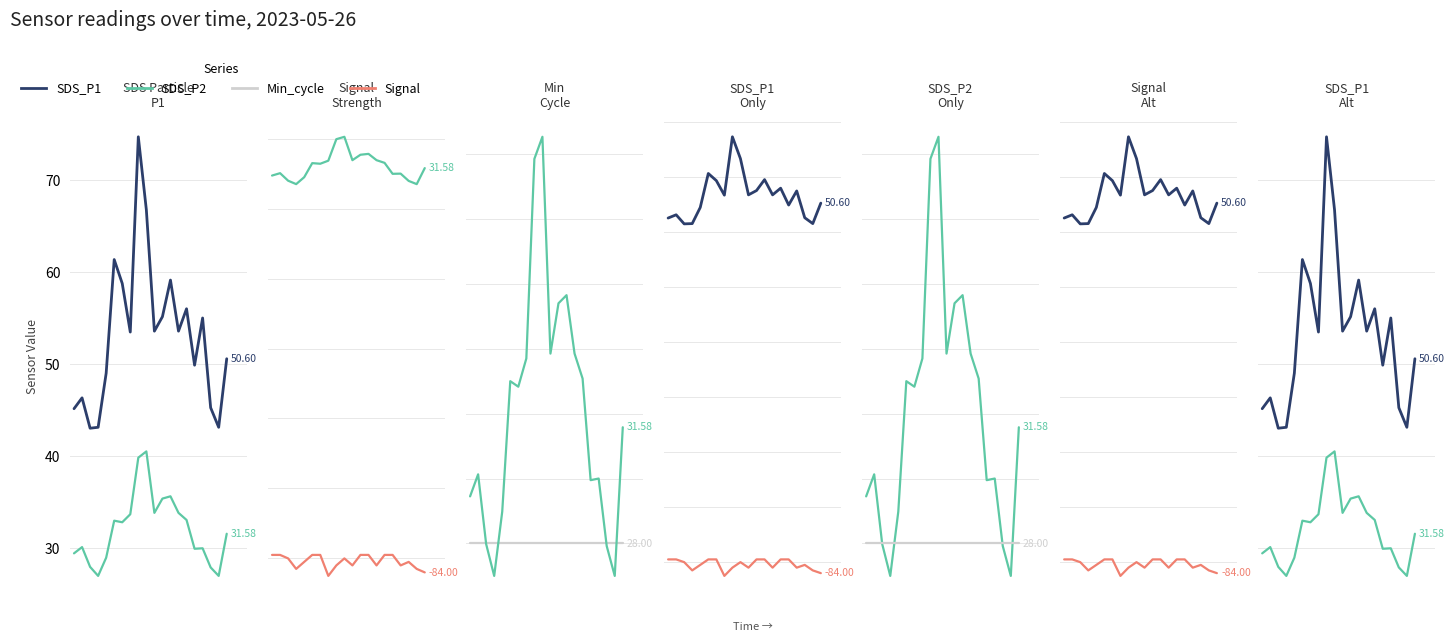

What is the value of the SDS_P1 point at the 7th from the left?

58.8